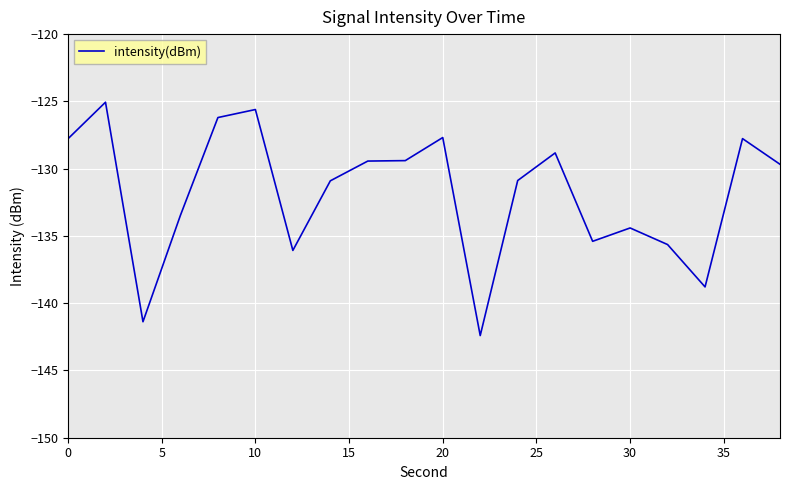

What is the smallest value displayed?

-142.4